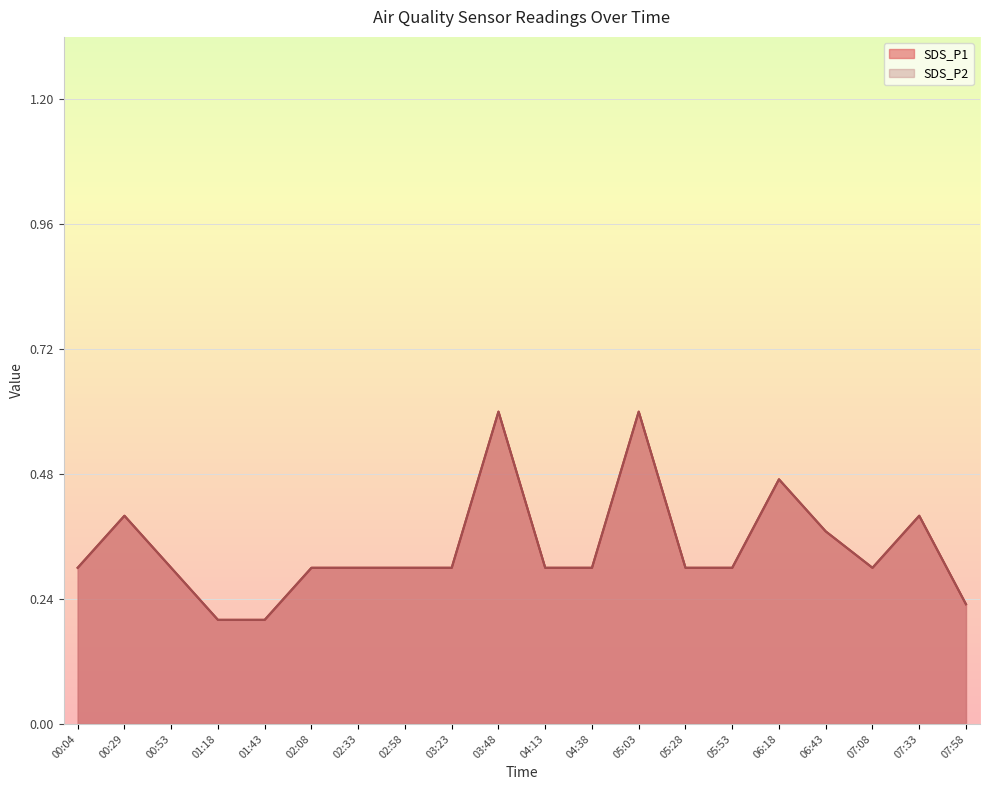

The value of SDS_P1 at 01:43 is 0.1. True or false?

False